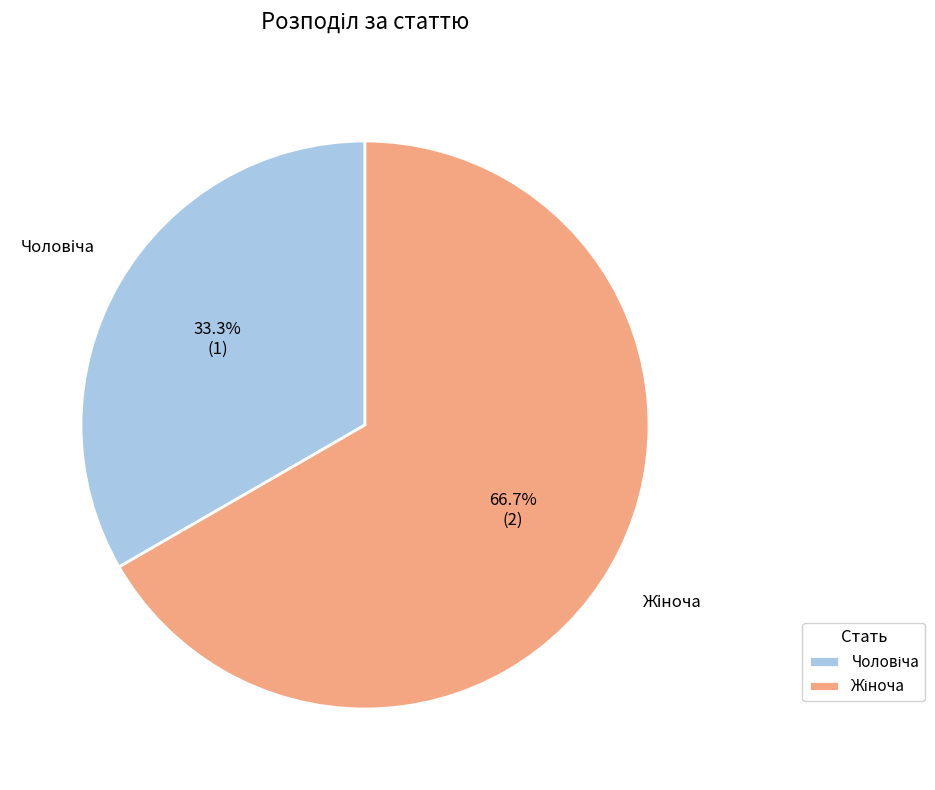

Is there a majority slice in this chart?

Yes